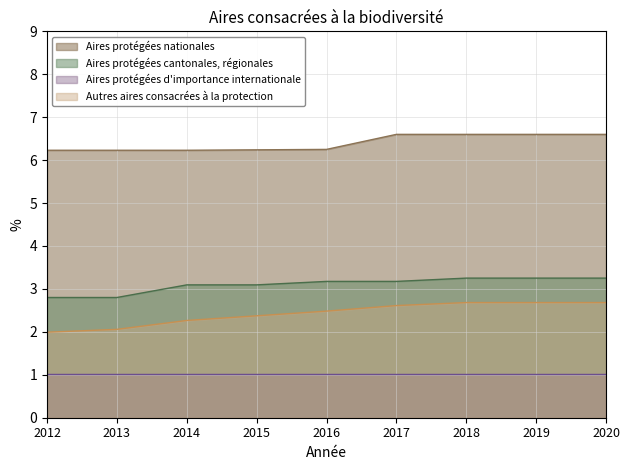

Does the chart have visible grid lines?

Yes